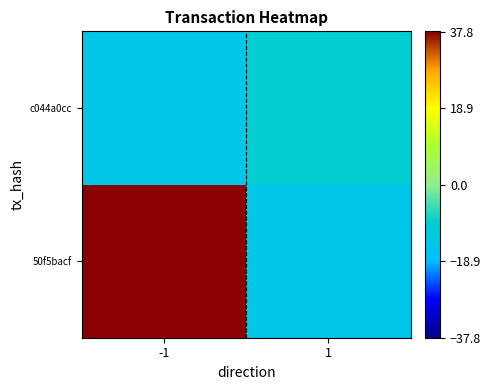

What is the total value across all series at 1?

-23.5